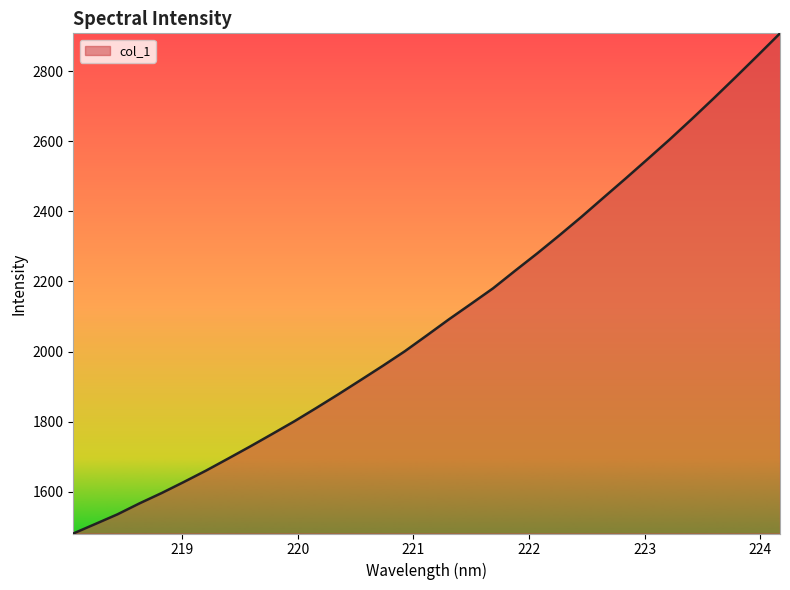

Count the number of categories in the chart.

33